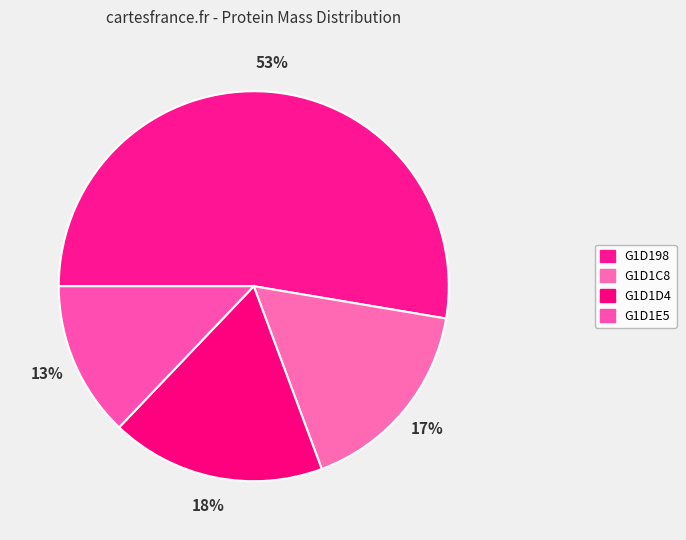

What is the largest slice in the pie chart?

G1D198